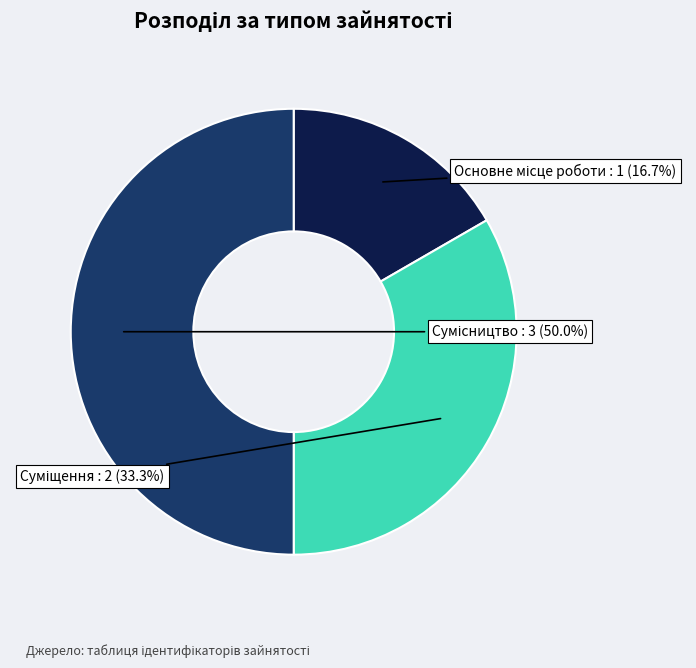

Which category has the biggest portion of the pie?

Сумісництво